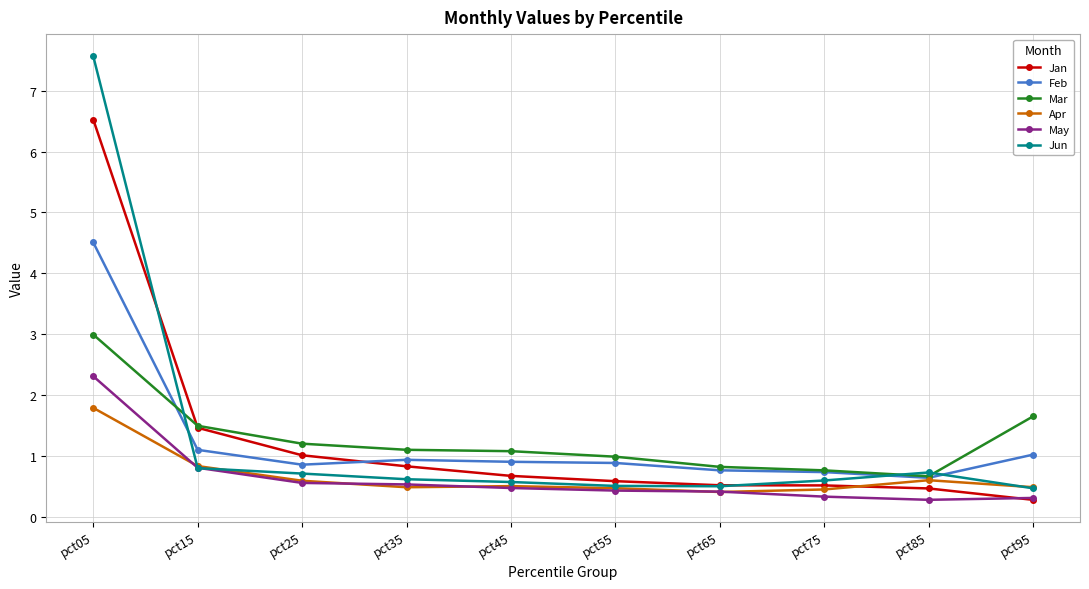

True or false: Apr has a value of 0.5 at pct95.

True